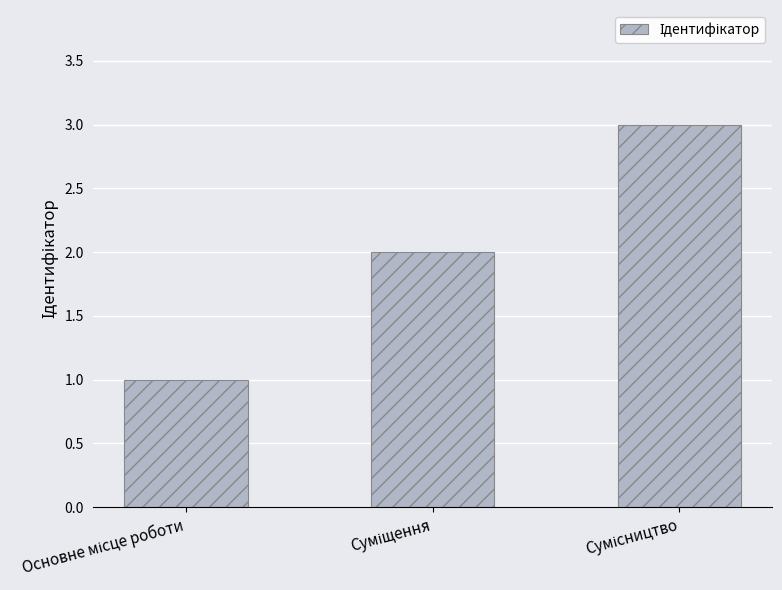

What is the value of the 1st bar from the left?

1